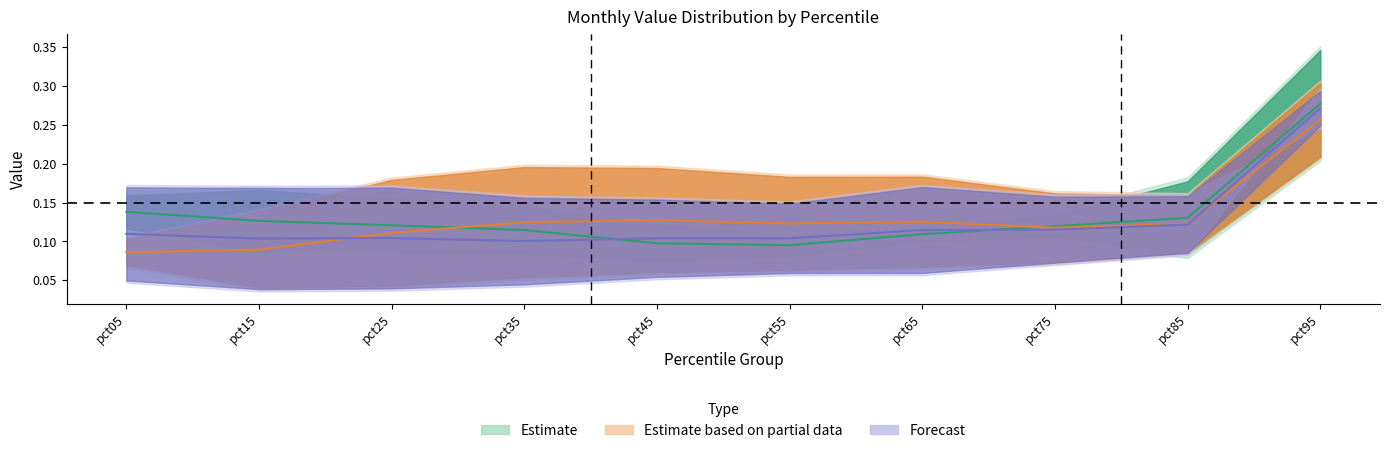

At which category does Estimate center reach its first local valley?

pct55